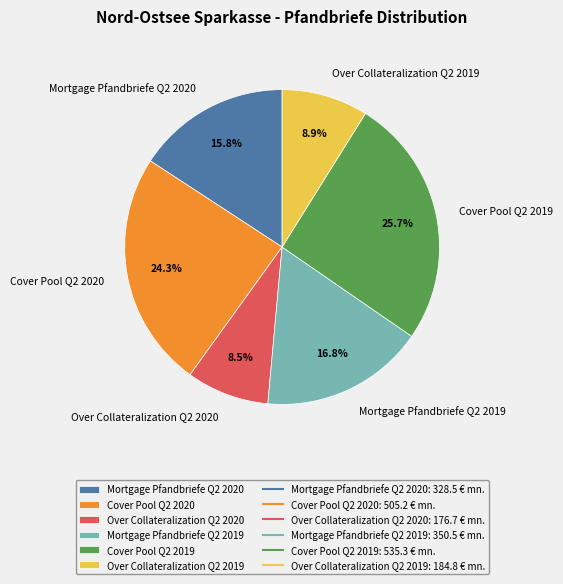

The Cover Pool Q2 2020 slice represents 24% of the pie. True or false?

True